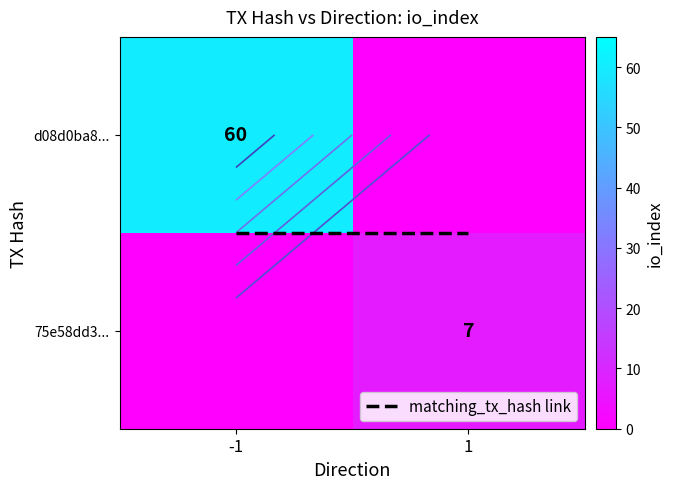

Which category has the lowest value across all series?

1